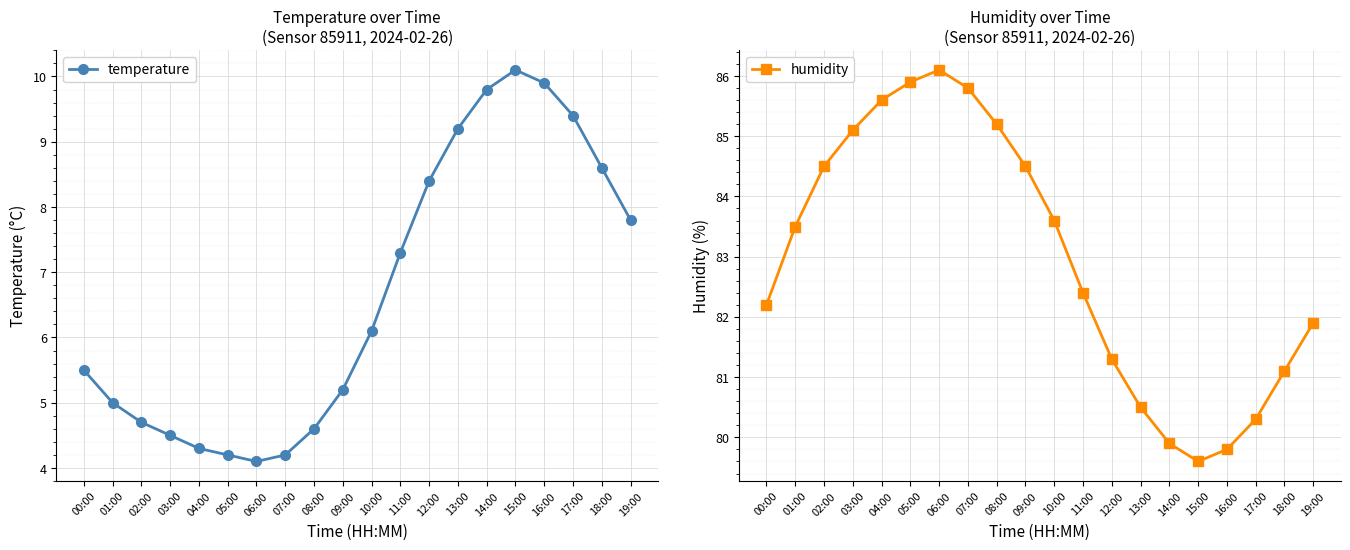

True or false: temperature and humidity cross at least once.

False